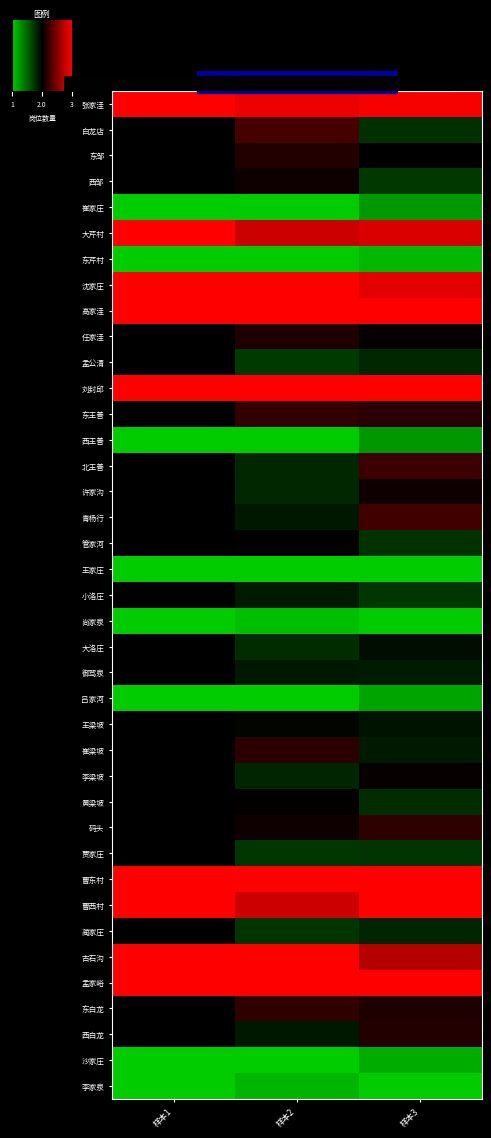

Reading right to left, list all the values displayed in this chart.

张家洼: 样本3=3.0	样本2=2.9	样本1=3.0
白龙店: 样本3=1.8	样本2=2.3	样本1=2.0
东邹: 样本3=2.0	样本2=2.1	样本1=2.0
西邹: 样本3=1.7	样本2=2.1	样本1=2.0
崔家庄: 样本3=1.2	样本2=1.0	样本1=1.0
大芹村: 样本3=2.9	样本2=2.8	样本1=3.0
东芹村: 样本3=1.1	样本2=1.0	样本1=1.0
沈家庄: 样本3=2.9	样本2=3.0	样本1=3.0
高家洼: 样本3=3.0	样本2=3.0	样本1=3.0
任家洼: 样本3=2.0	样本2=2.1	样本1=2.0
孟公清: 样本3=1.8	样本2=1.7	样本1=2.0
刘封邱: 样本3=3.0	样本2=3.0	样本1=3.0
东王善: 样本3=2.2	样本2=2.2	样本1=2.0
西王善: 样本3=1.3	样本2=1.0	样本1=1.0
北王善: 样本3=2.2	样本2=1.8	样本1=2.0
许家沟: 样本3=2.1	样本2=1.8	样本1=2.0
青杨行: 样本3=2.3	样本2=1.9	样本1=2.0
管家河: 样本3=1.8	样本2=2.0	样本1=2.0
王家庄: 样本3=1.0	样本2=1.0	样本1=1.0
小洛庄: 样本3=1.7	样本2=1.9	样本1=2.0
尚家泉: 样本3=1.0	样本2=1.1	样本1=1.0
大洛庄: 样本3=1.9	样本2=1.8	样本1=2.0
御驾泉: 样本3=1.9	样本2=1.9	样本1=2.0
吕家河: 样本3=1.2	样本2=1.0	样本1=1.0
王梁坡: 样本3=1.9	样本2=2.0	样本1=2.0
崔梁坡: 样本3=1.9	样本2=2.2	样本1=2.0
李梁坡: 样本3=2.0	样本2=1.8	样本1=2.0
黄梁坡: 样本3=1.8	样本2=2.0	样本1=2.0
码头: 样本3=2.2	样本2=2.1	样本1=2.0
贾家庄: 样本3=1.7	样本2=1.7	样本1=2.0
曹东村: 样本3=3.0	样本2=3.0	样本1=3.0
曹西村: 样本3=3.0	样本2=2.8	样本1=3.0
蔺家庄: 样本3=1.8	样本2=1.7	样本1=2.0
古石沟: 样本3=2.7	样本2=3.0	样本1=3.0
孟家峪: 样本3=3.0	样本2=3.0	样本1=3.0
东白龙: 样本3=2.1	样本2=2.2	样本1=2.0
西白龙: 样本3=2.1	样本2=1.9	样本1=2.0
沙家庄: 样本3=1.2	样本2=1.0	样本1=1.0
李家泉: 样本3=1.0	样本2=1.1	样本1=1.0